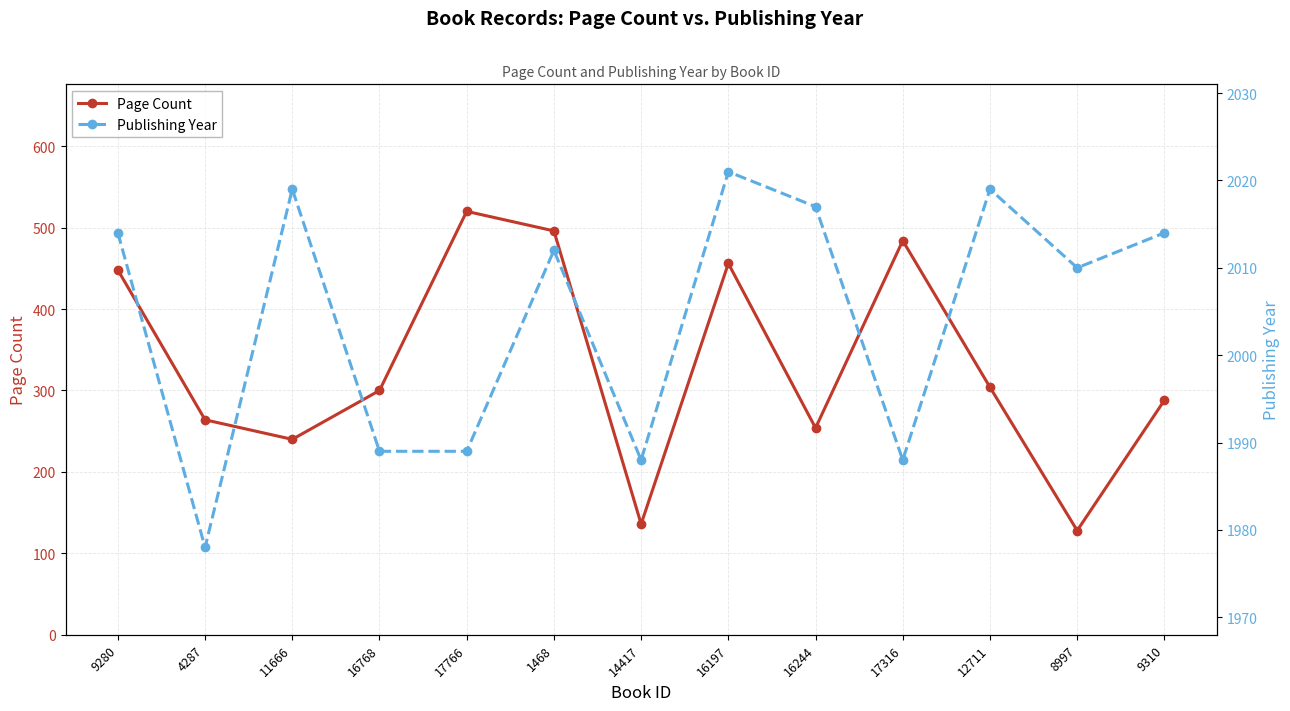

What is the difference between the maximum and minimum values in the Publishing Year series?

43